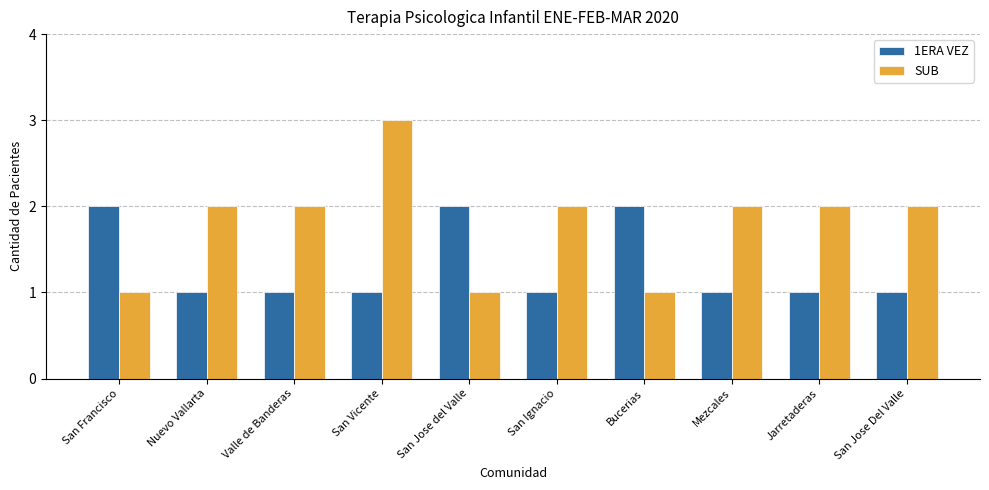

Which series has the largest range (max minus min)?

SUB